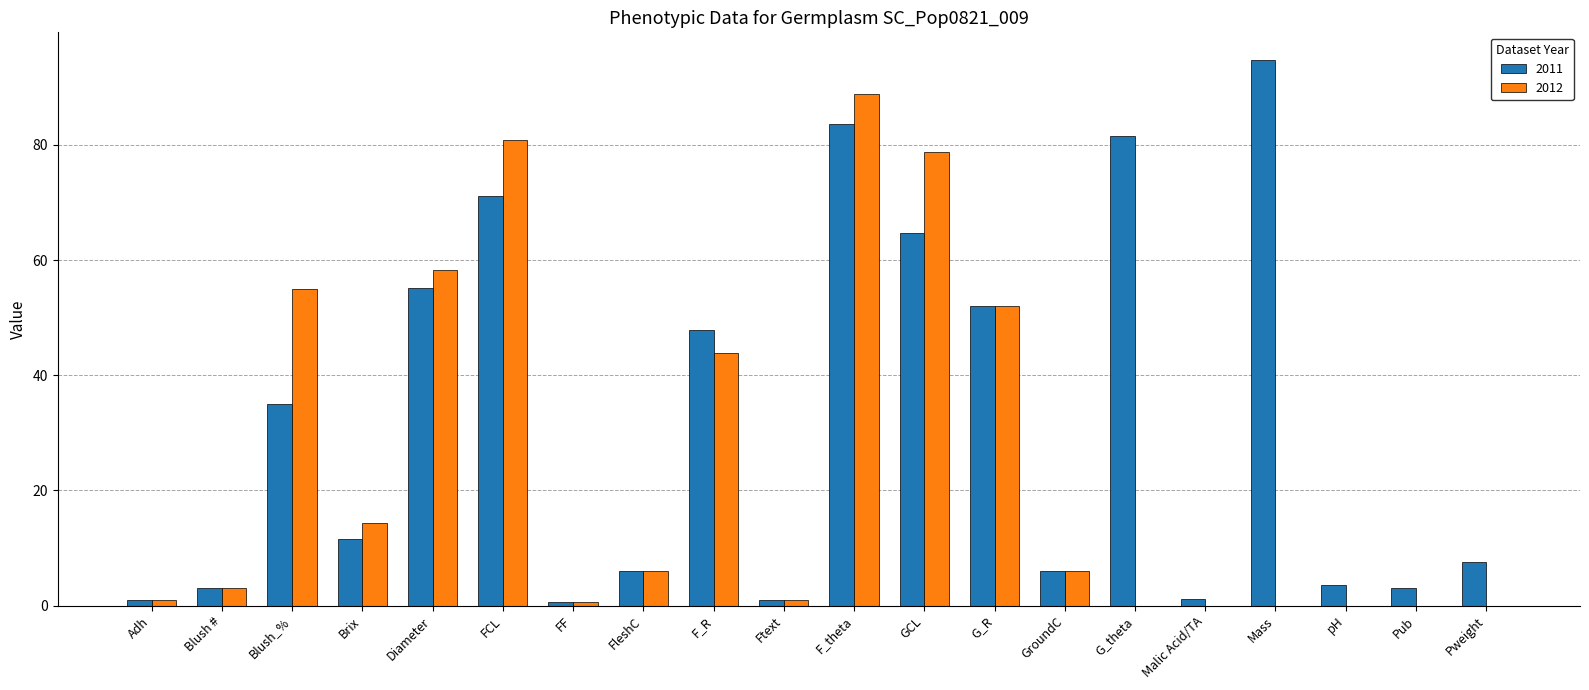

Is it true that 2011 equals 17.0 at Diameter?

False